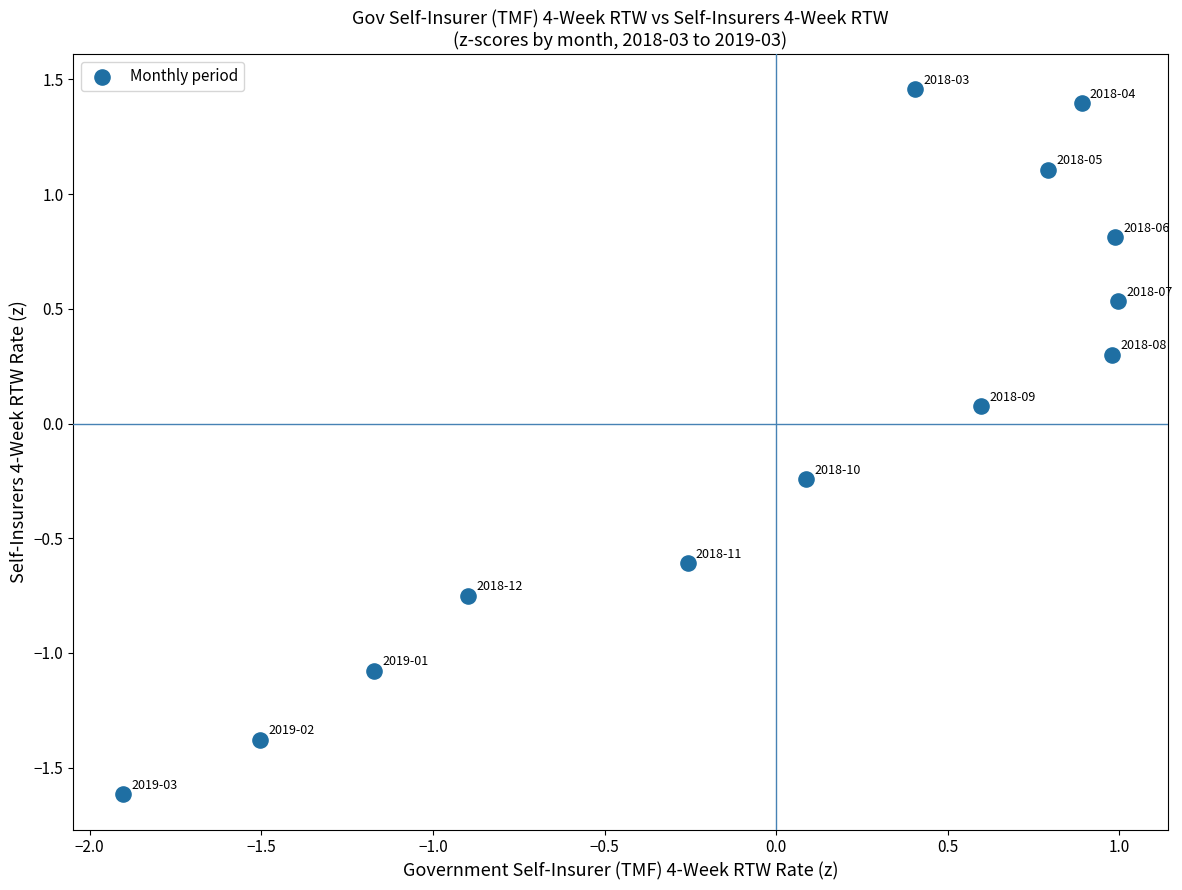

What is the range of X values (max minus min)?

2.9